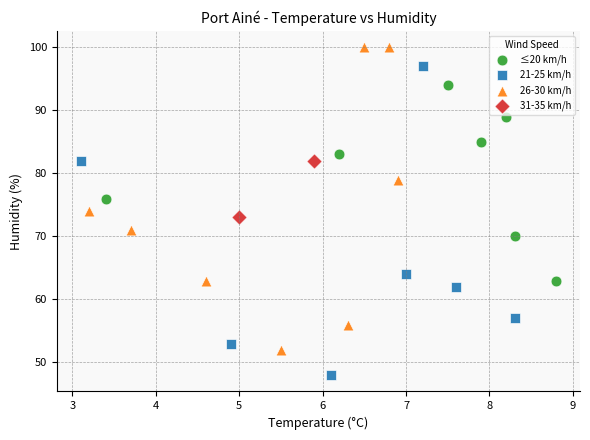

Which series has the largest Y range (max minus min)?

21-25 km/h